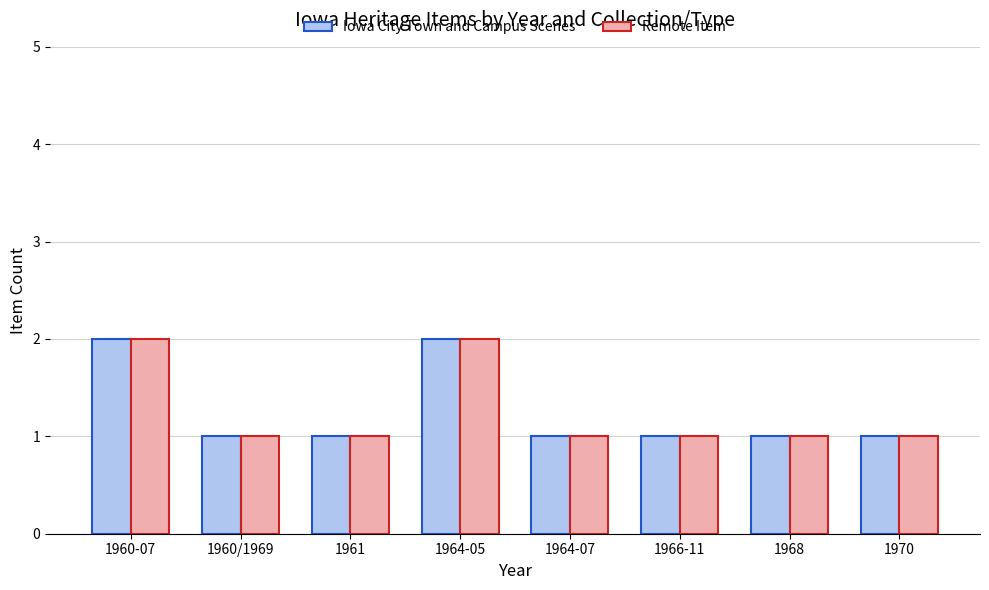

The Remote Item series shows 1 at 1970. True or false?

True